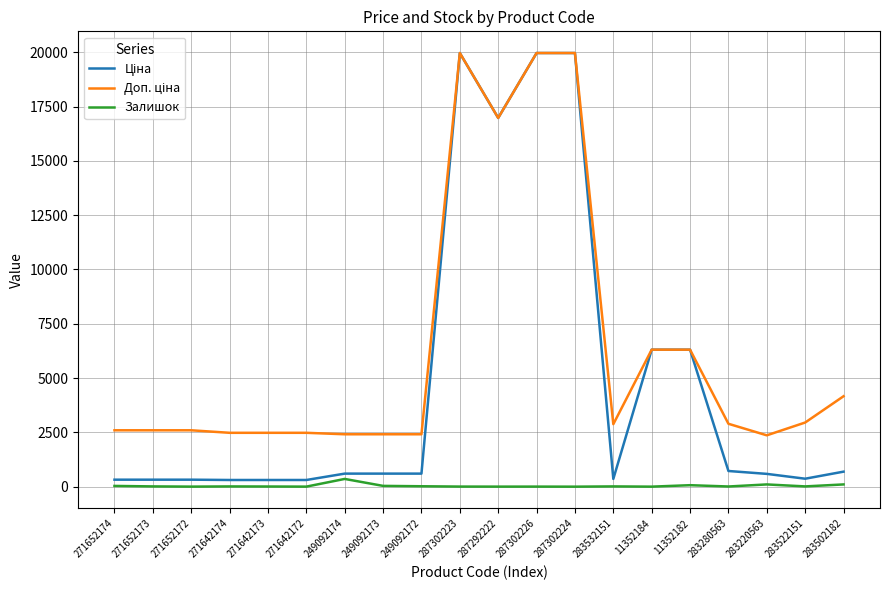

True or false: Залишок has a value of 71.0 at 11352182.

True